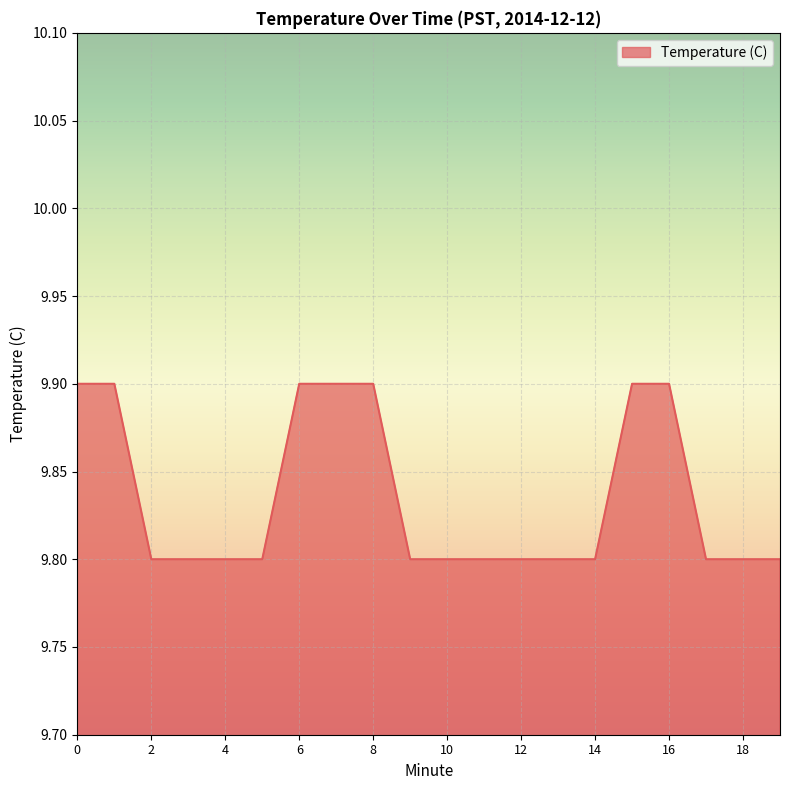

What is the smallest value displayed?

9.8